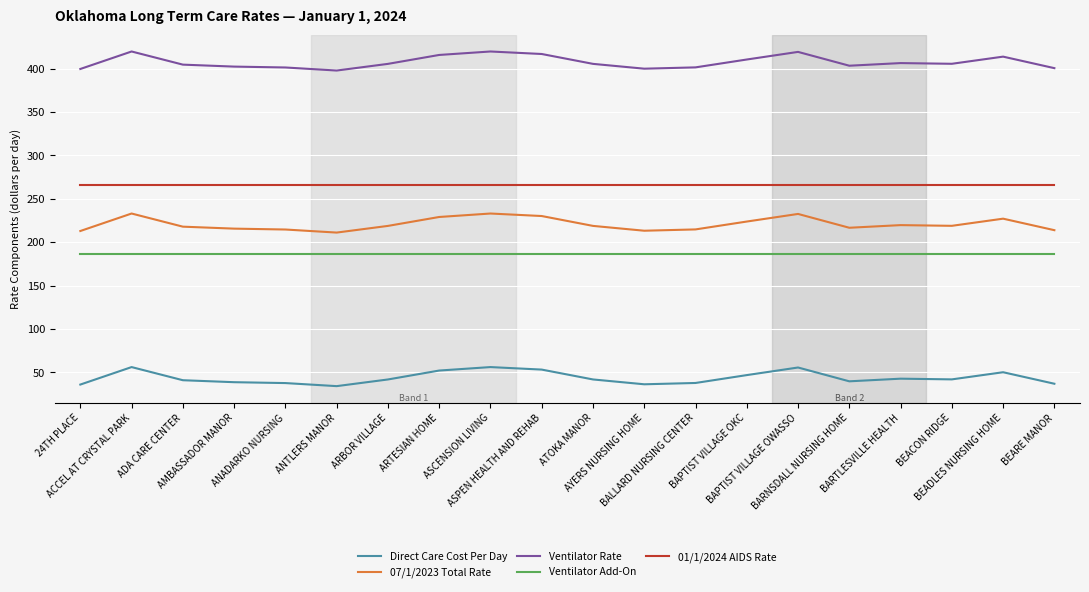

What is the highest value of the Ventilator Add-On series?

186.6